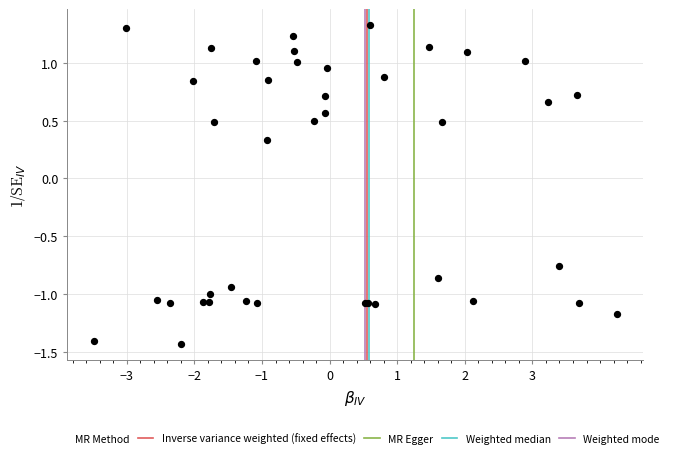

What Y value in the scatter plot is closest to 0?

0.3